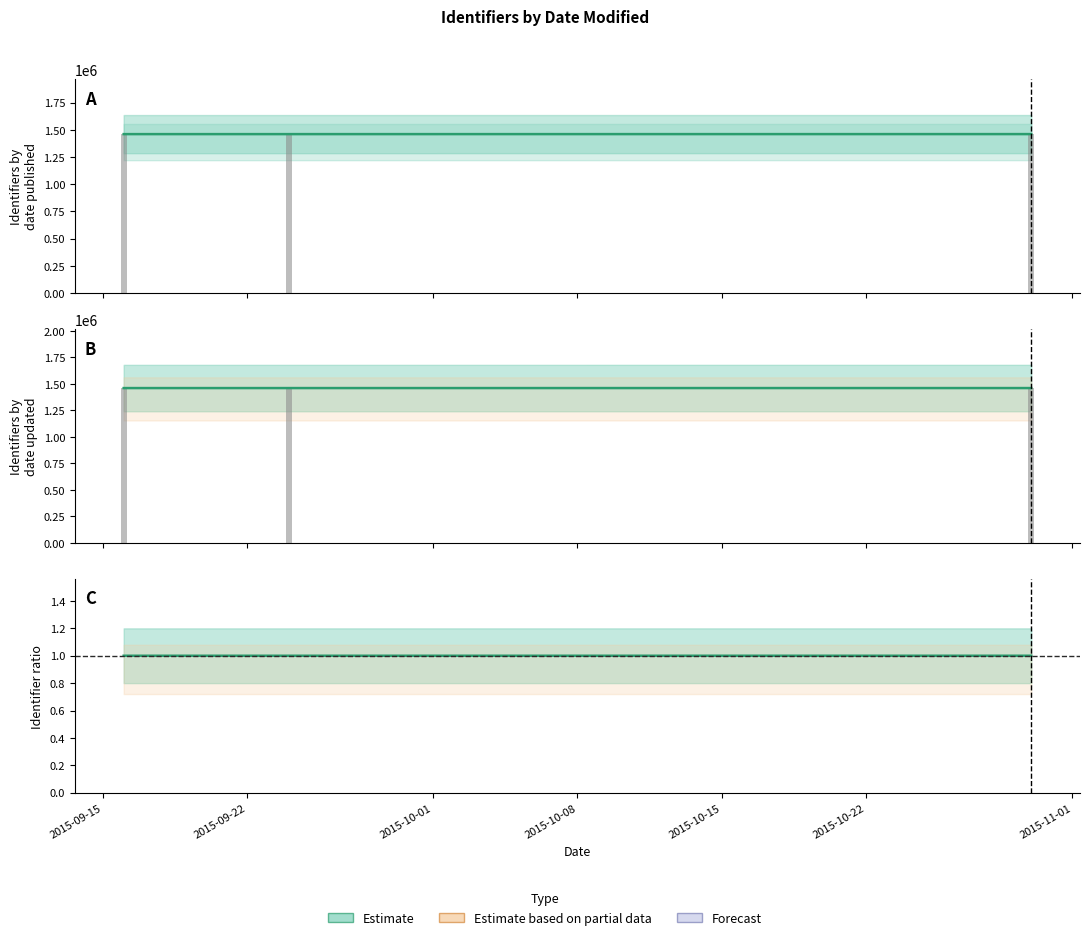

What is the sum of all Identifier (updated) values?

4379849